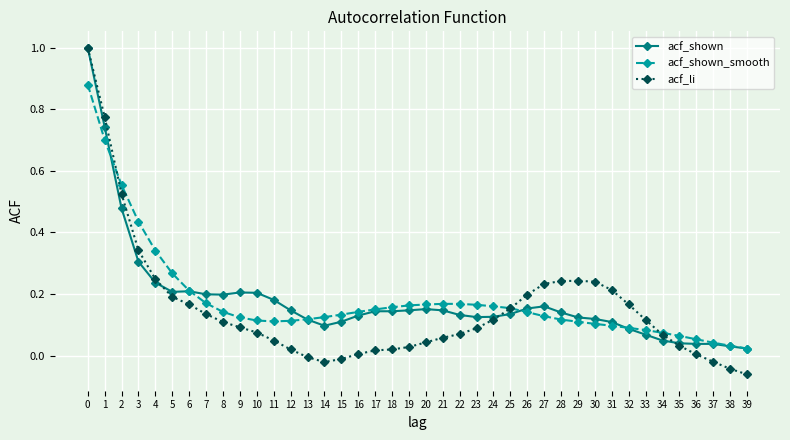

Which series has the widest spread of values?

acf_li